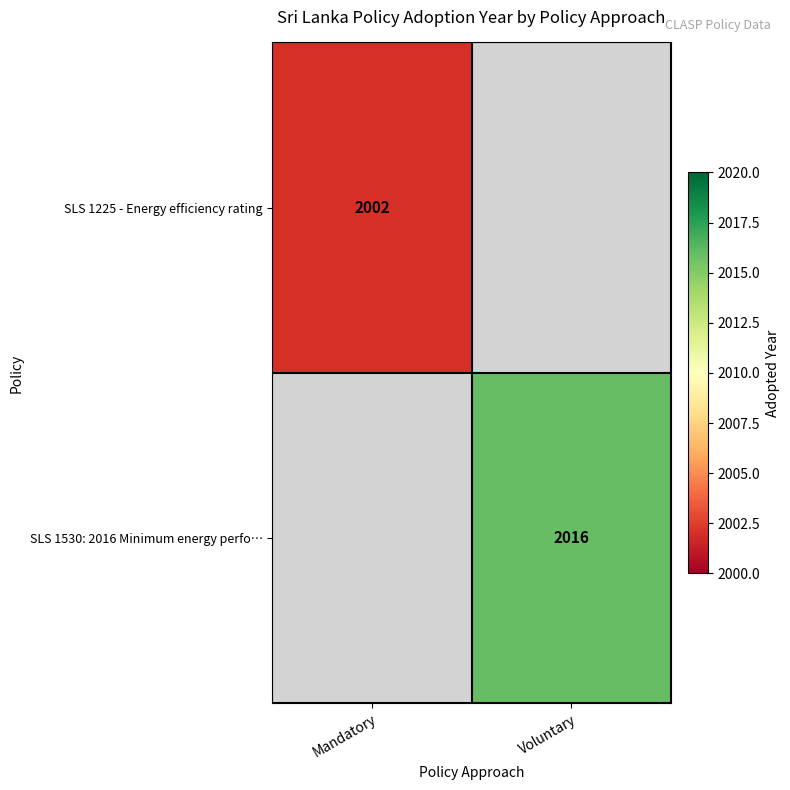

What is the greatest value displayed?

2016.0